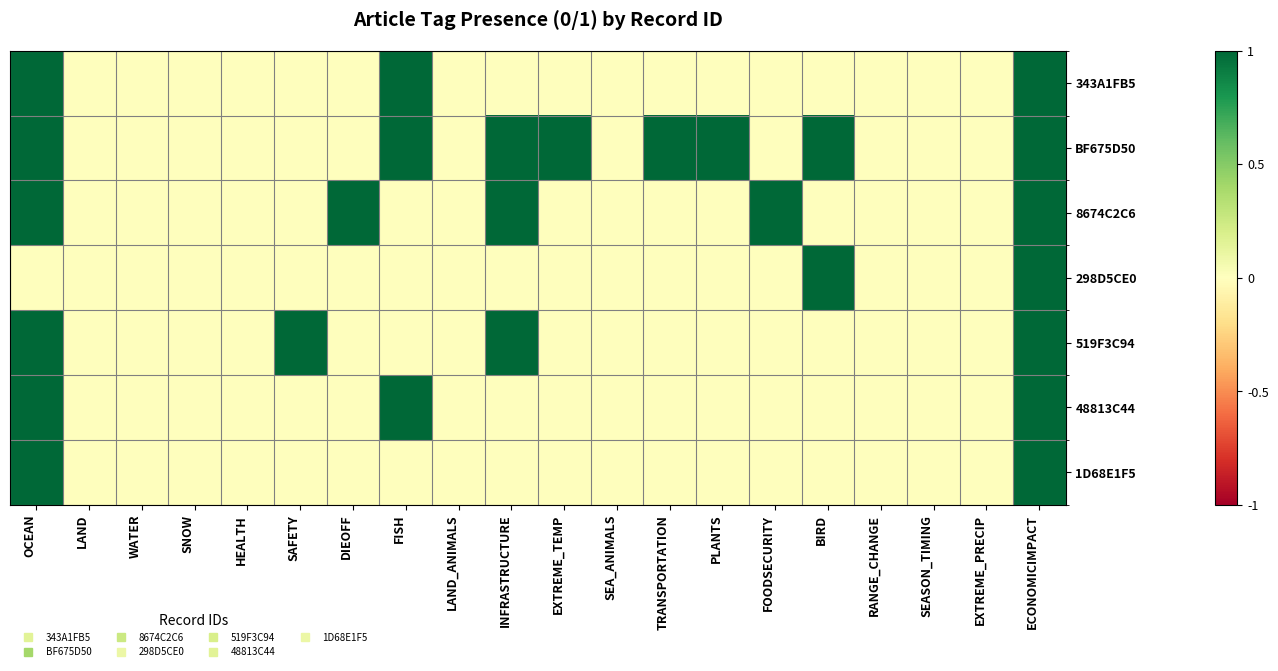

Reading right to left, transcribe all the data shown in this chart.

343A1FB5: ECONOMICIMPACT=1	EXTREME_PRECIP=0	SEASON_TIMING=0	RANGE_CHANGE=0	BIRD=0	FOODSECURITY=0	PLANTS=0	TRANSPORTATION=0	SEA_ANIMALS=0	EXTREME_TEMP=0	INFRASTRUCTURE=0	LAND_ANIMALS=0	FISH=1	DIEOFF=0	SAFETY=0	HEALTH=0	SNOW=0	WATER=0	LAND=0	OCEAN=1
BF675D50: ECONOMICIMPACT=1	EXTREME_PRECIP=0	SEASON_TIMING=0	RANGE_CHANGE=0	BIRD=1	FOODSECURITY=0	PLANTS=1	TRANSPORTATION=1	SEA_ANIMALS=0	EXTREME_TEMP=1	INFRASTRUCTURE=1	LAND_ANIMALS=0	FISH=1	DIEOFF=0	SAFETY=0	HEALTH=0	SNOW=0	WATER=0	LAND=0	OCEAN=1
8674C2C6: ECONOMICIMPACT=1	EXTREME_PRECIP=0	SEASON_TIMING=0	RANGE_CHANGE=0	BIRD=0	FOODSECURITY=1	PLANTS=0	TRANSPORTATION=0	SEA_ANIMALS=0	EXTREME_TEMP=0	INFRASTRUCTURE=1	LAND_ANIMALS=0	FISH=0	DIEOFF=1	SAFETY=0	HEALTH=0	SNOW=0	WATER=0	LAND=0	OCEAN=1
298D5CE0: ECONOMICIMPACT=1	EXTREME_PRECIP=0	SEASON_TIMING=0	RANGE_CHANGE=0	BIRD=1	FOODSECURITY=0	PLANTS=0	TRANSPORTATION=0	SEA_ANIMALS=0	EXTREME_TEMP=0	INFRASTRUCTURE=0	LAND_ANIMALS=0	FISH=0	DIEOFF=0	SAFETY=0	HEALTH=0	SNOW=0	WATER=0	LAND=0	OCEAN=0
519F3C94: ECONOMICIMPACT=1	EXTREME_PRECIP=0	SEASON_TIMING=0	RANGE_CHANGE=0	BIRD=0	FOODSECURITY=0	PLANTS=0	TRANSPORTATION=0	SEA_ANIMALS=0	EXTREME_TEMP=0	INFRASTRUCTURE=1	LAND_ANIMALS=0	FISH=0	DIEOFF=0	SAFETY=1	HEALTH=0	SNOW=0	WATER=0	LAND=0	OCEAN=1
48813C44: ECONOMICIMPACT=1	EXTREME_PRECIP=0	SEASON_TIMING=0	RANGE_CHANGE=0	BIRD=0	FOODSECURITY=0	PLANTS=0	TRANSPORTATION=0	SEA_ANIMALS=0	EXTREME_TEMP=0	INFRASTRUCTURE=0	LAND_ANIMALS=0	FISH=1	DIEOFF=0	SAFETY=0	HEALTH=0	SNOW=0	WATER=0	LAND=0	OCEAN=1
1D68E1F5: ECONOMICIMPACT=1	EXTREME_PRECIP=0	SEASON_TIMING=0	RANGE_CHANGE=0	BIRD=0	FOODSECURITY=0	PLANTS=0	TRANSPORTATION=0	SEA_ANIMALS=0	EXTREME_TEMP=0	INFRASTRUCTURE=0	LAND_ANIMALS=0	FISH=0	DIEOFF=0	SAFETY=0	HEALTH=0	SNOW=0	WATER=0	LAND=0	OCEAN=1